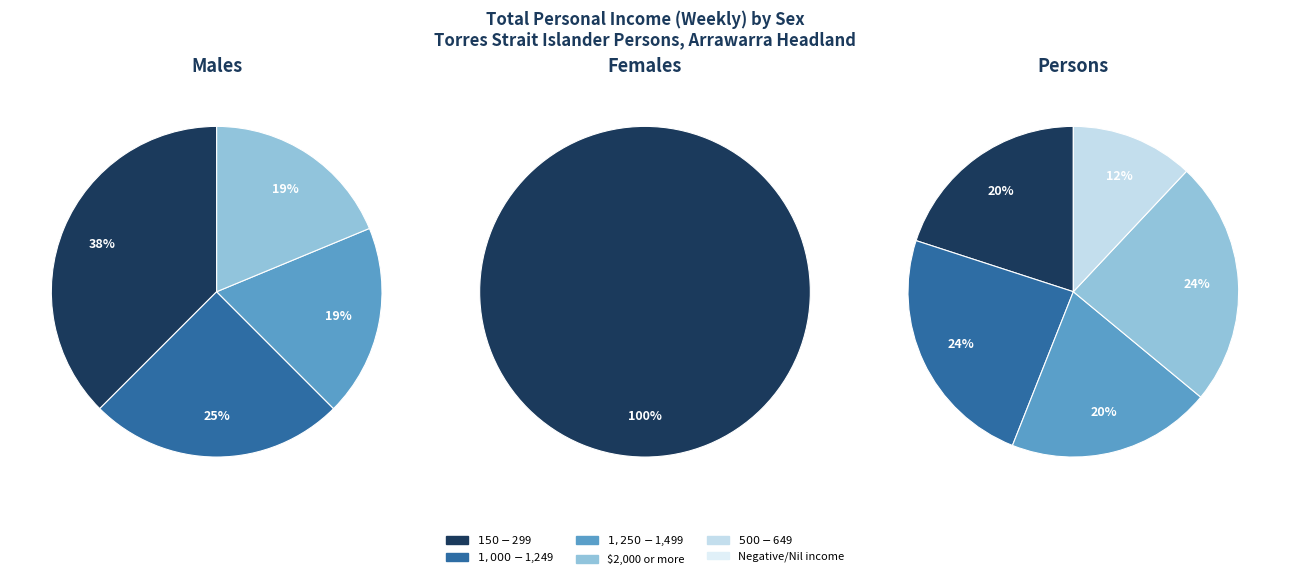

What percentage is the $1,250-$1,499 slice, to the nearest percent?

19%